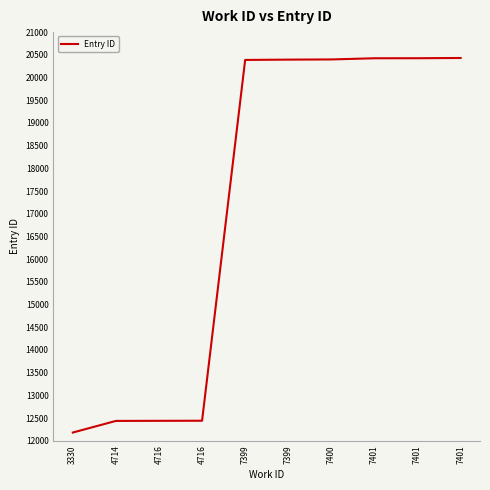

Rank the categories by value from highest to lowest.

7401, 7401, 7401, 7400, 7399, 7399, 4716, 4716, 4714, 3330